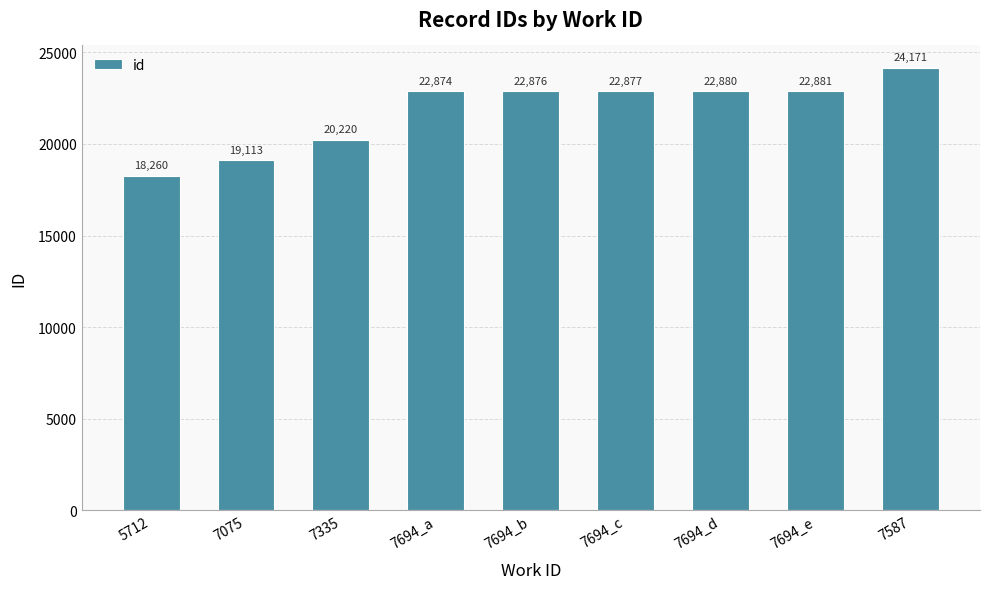

What is the smallest value displayed?

18260